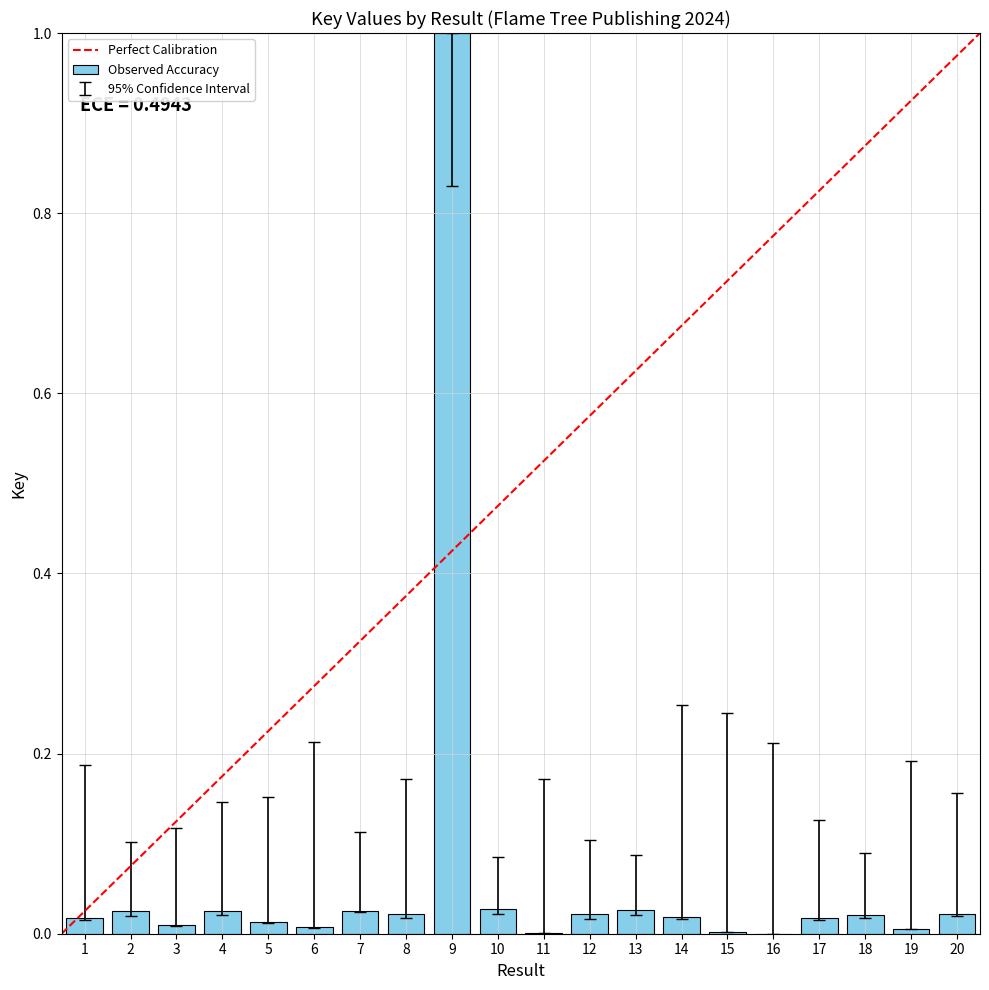

Count the number of data series in this chart.

1